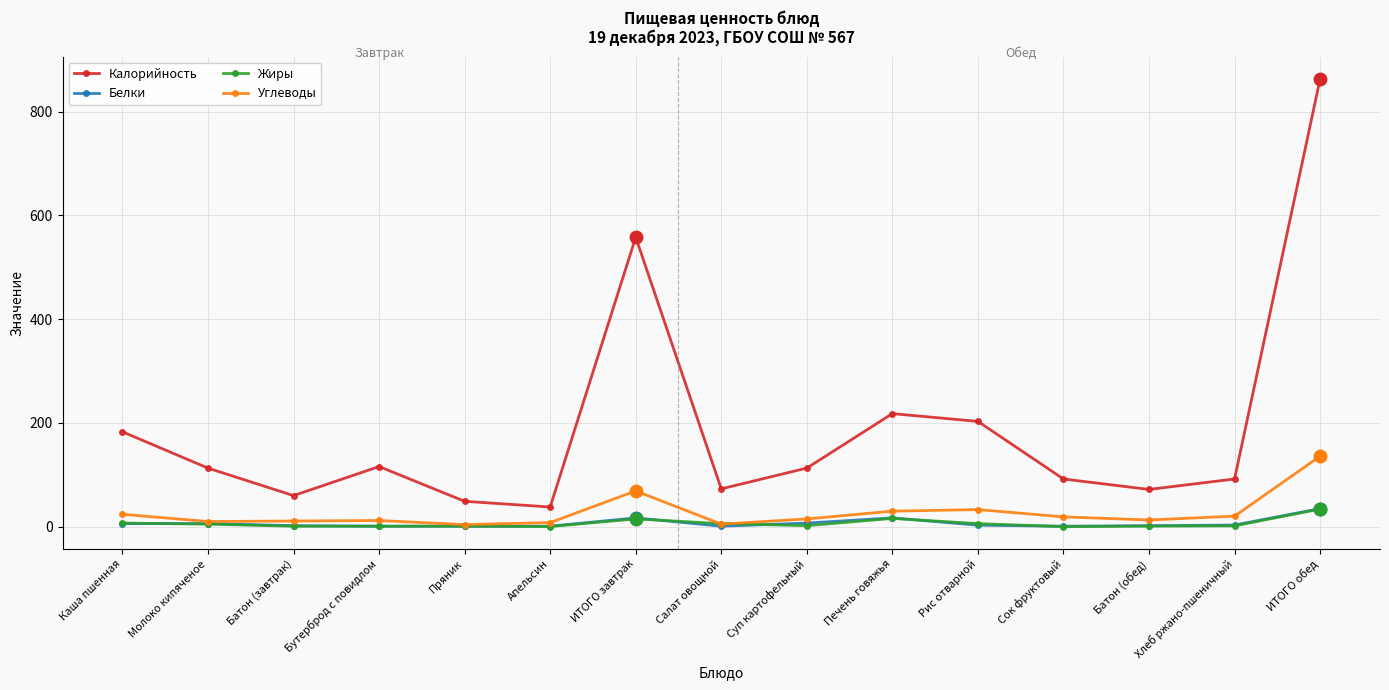

How many data points does each series have?

15